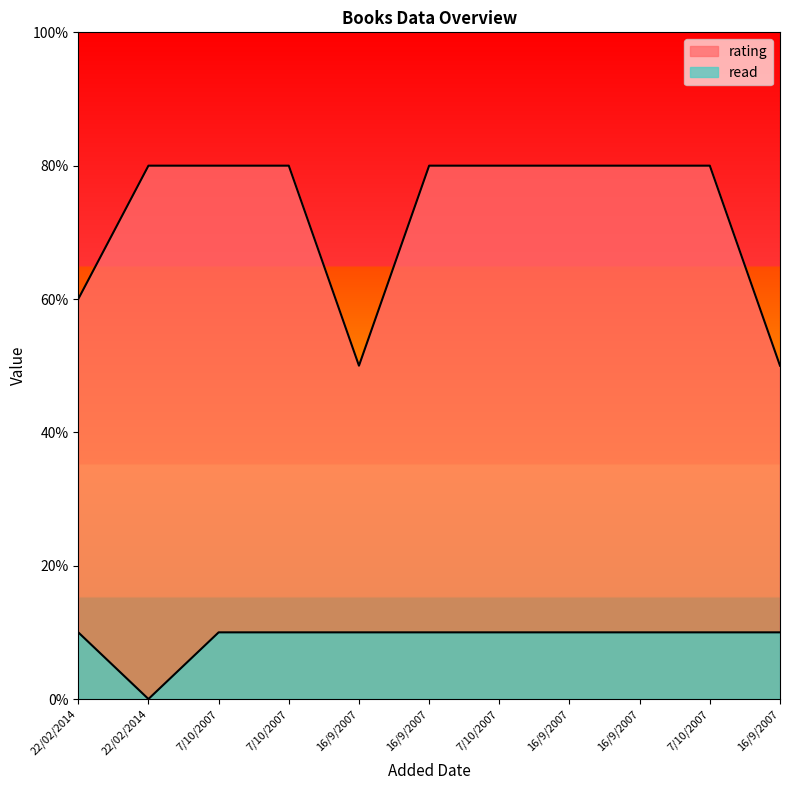

What is the sum of the read values at 16/9/2007 and 22/02/2014?

1